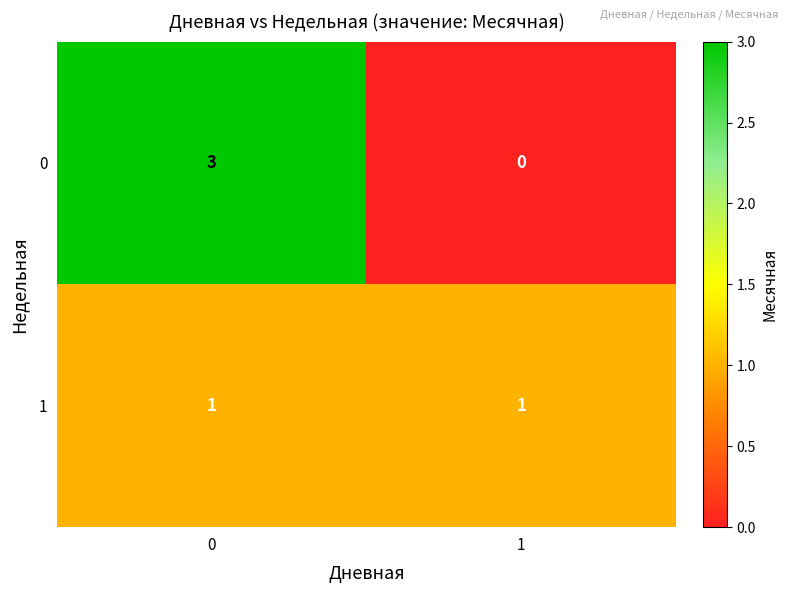

Is it true that 0 equals 0 at 1?

True